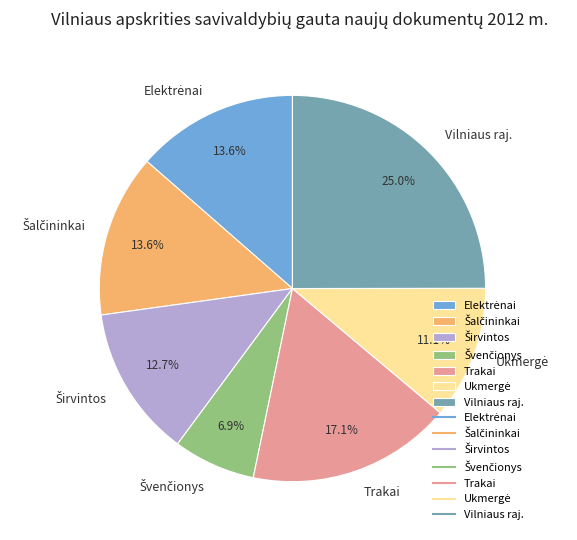

What is the total percentage of Trakai and Vilniaus raj.?

42.1%